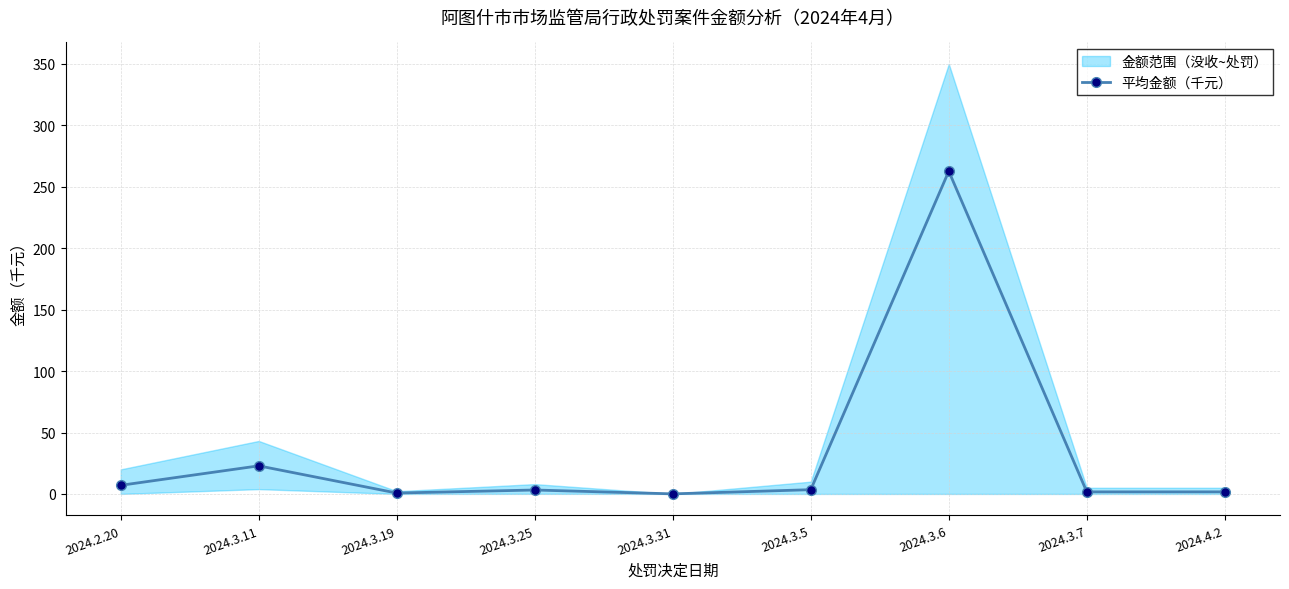

Rank the categories by value from highest to lowest.

2024.3.6, 2024.3.11, 2024.2.20, 2024.3.5, 2024.3.25, 2024.4.2, 2024.3.7, 2024.3.19, 2024.3.31